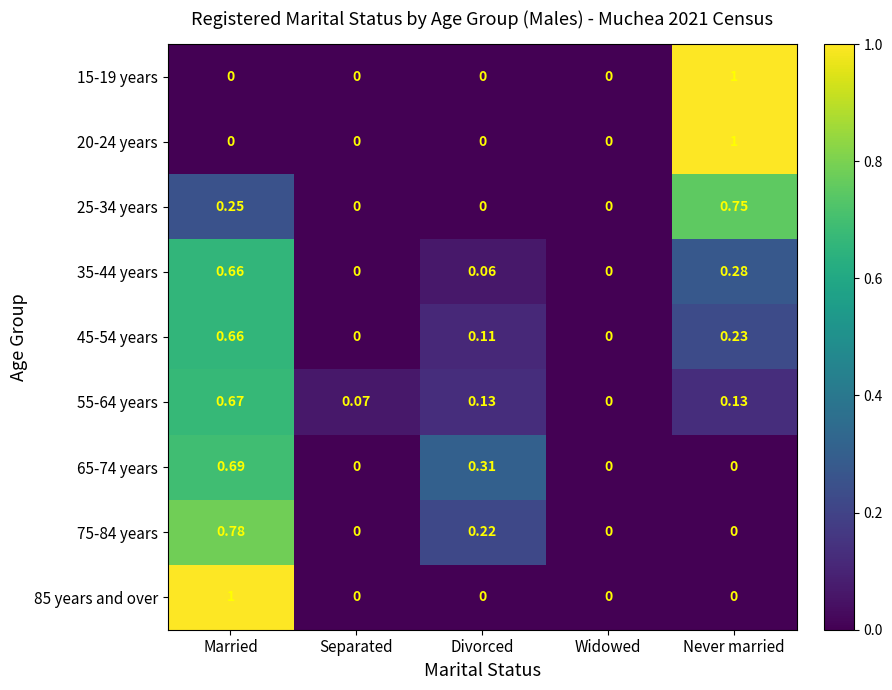

How many data points does each series have?

5